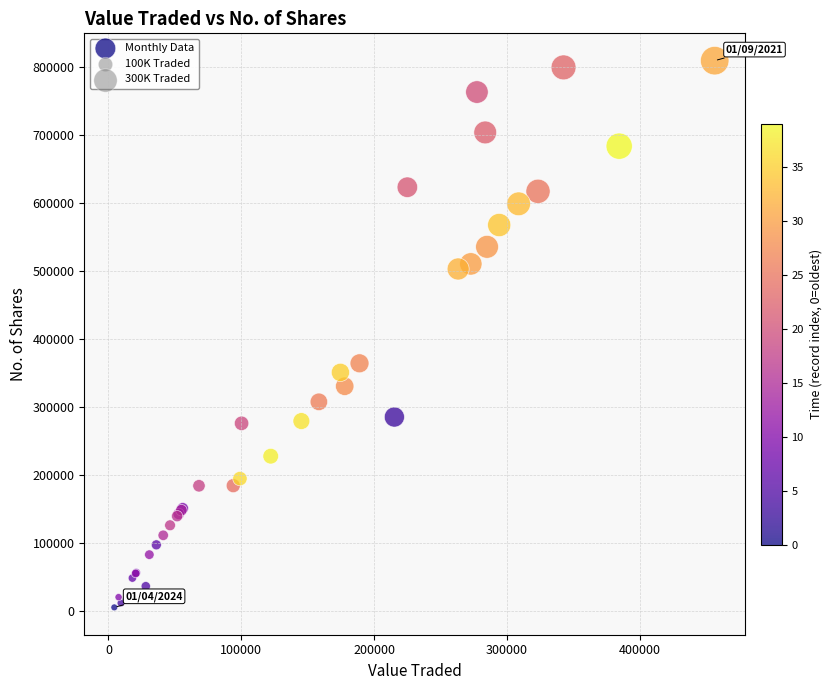

What Y value in the scatter plot is closest to 407198?

364185